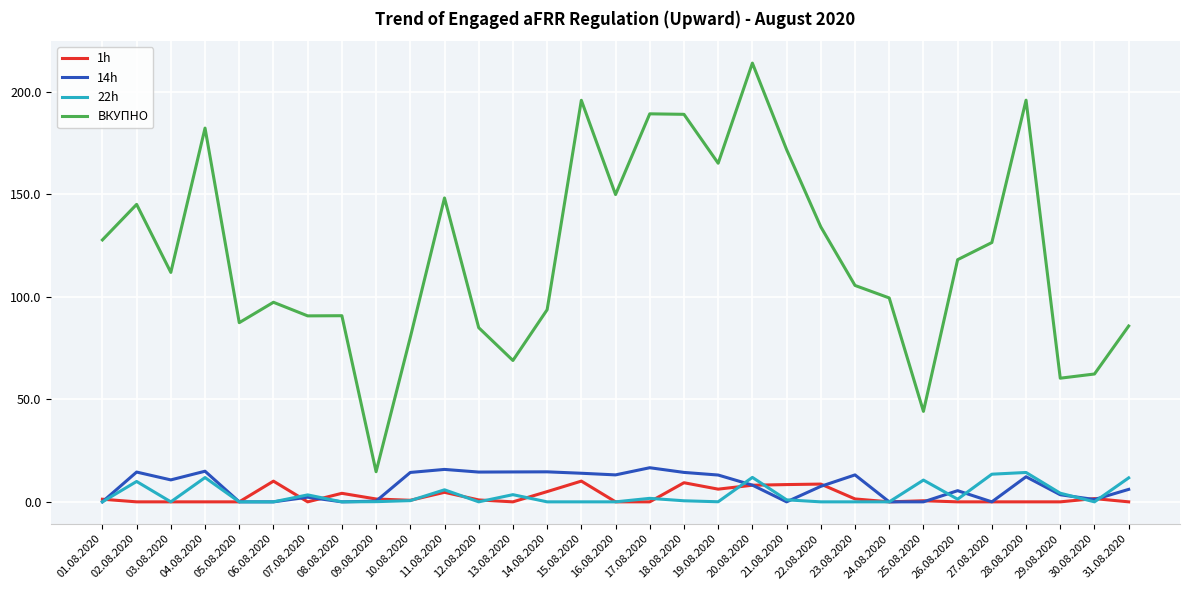

What is the difference between the second highest and minimum values in the 22h series?

13.5